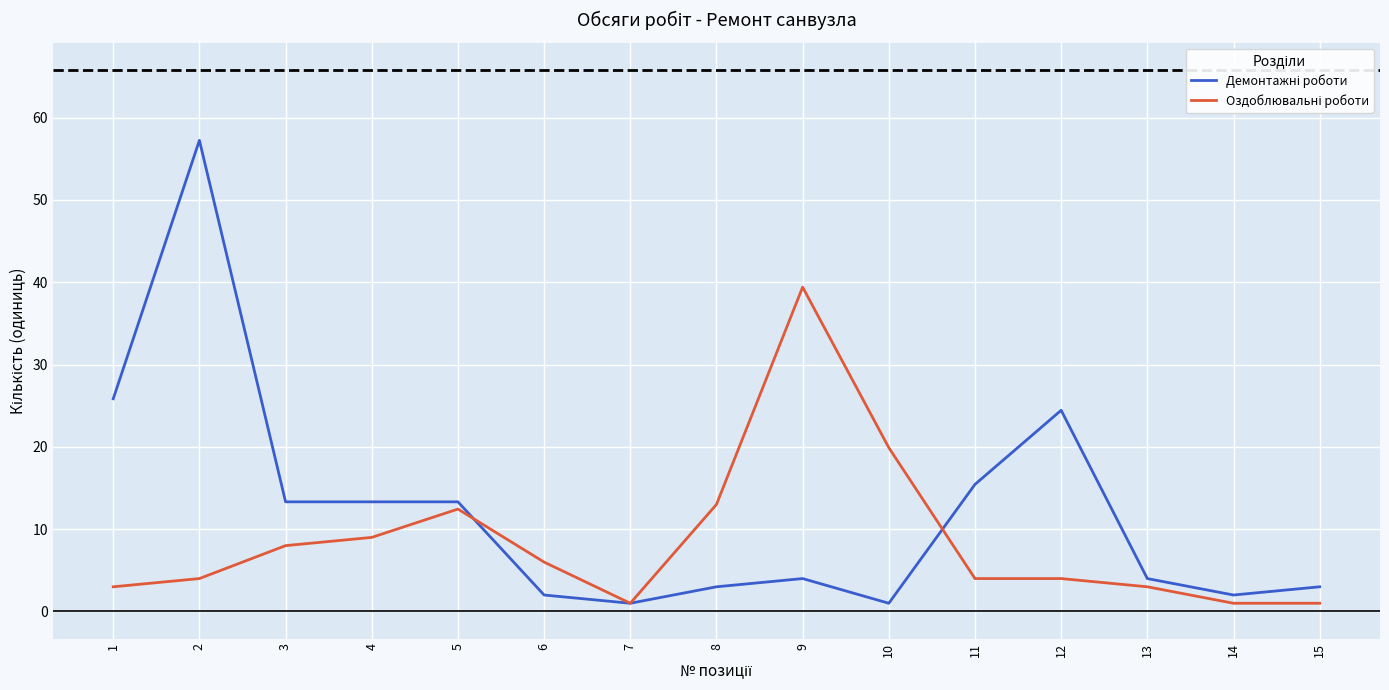

What is the spread (max minus min) of values at 9?

35.4